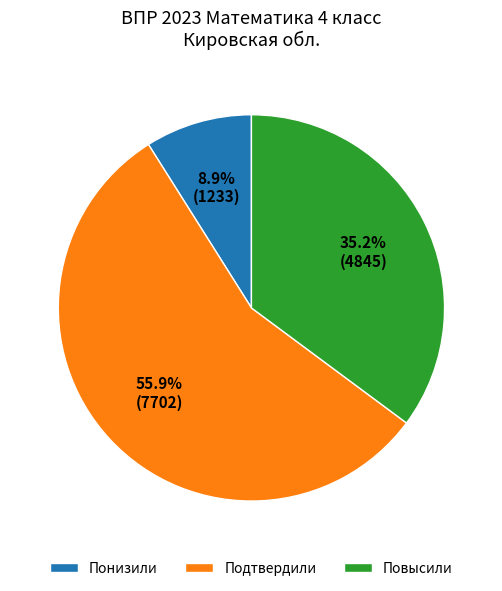

To the nearest percent, what is the combined percentage of Подтвердили and Повысили?

91%